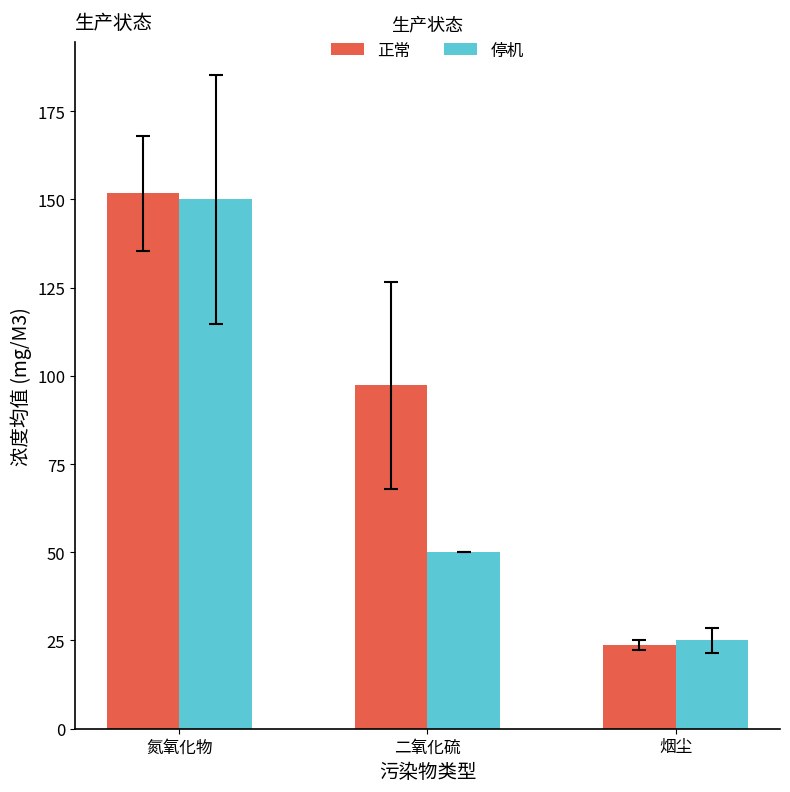

What is the smallest value displayed?

23.6